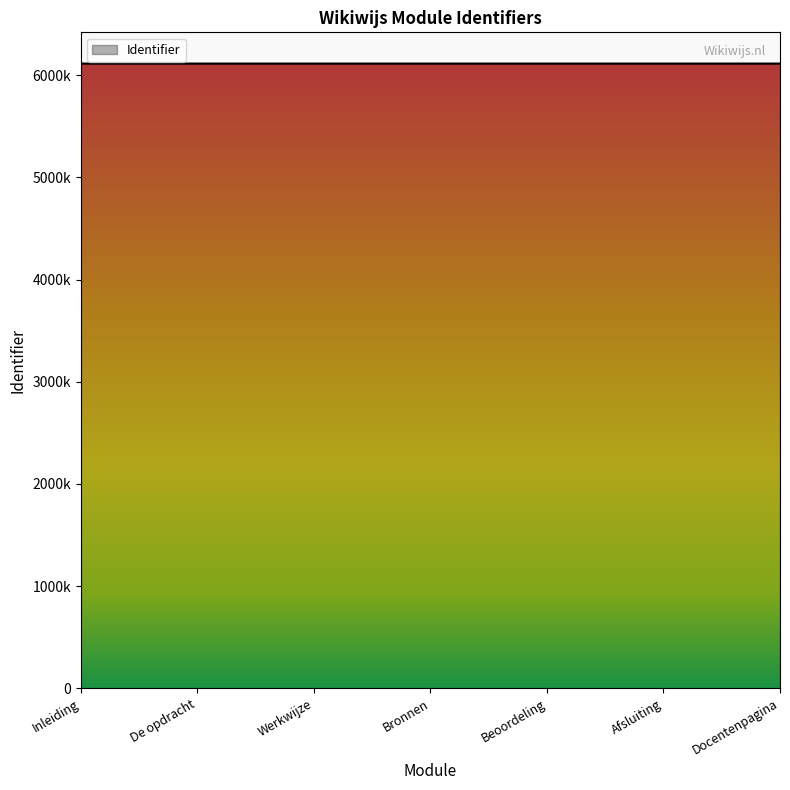

Is it true that the value at Afsluiting is 6112648?

True